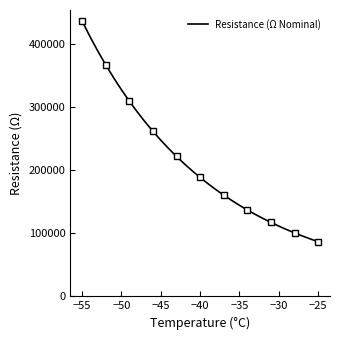

What is the greatest value displayed?

436091.9